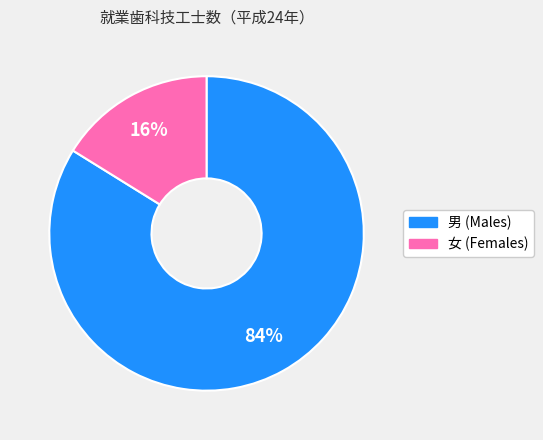

To the nearest percent, what is the difference between the largest and smallest slice percentages?

68%